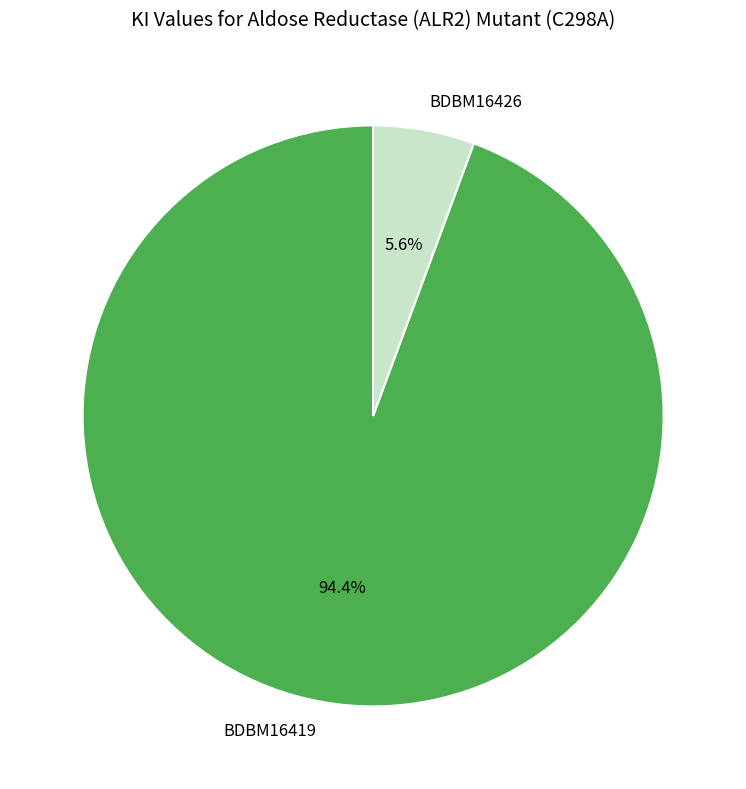

To the nearest percent, what portion does BDBM16419 represent?

94%